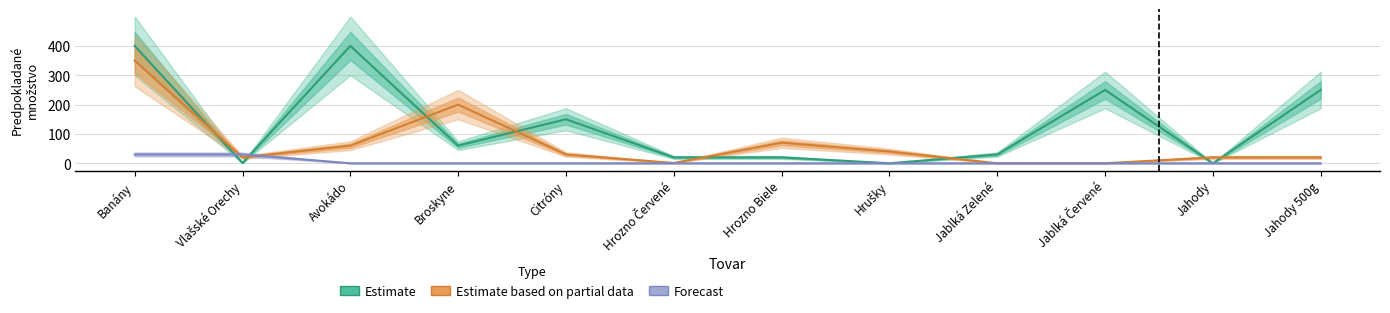

What is the difference between the Estimate values at Broskyne and Hrozno Biele?

40